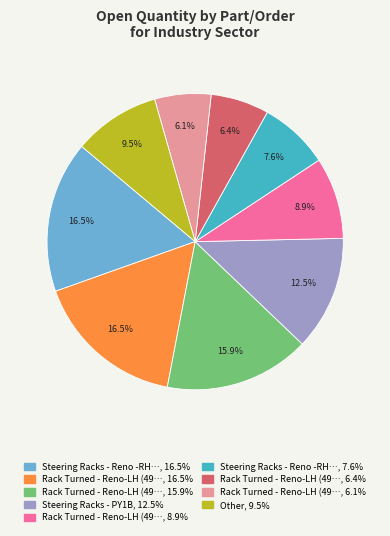

Is there a majority slice in this chart?

No